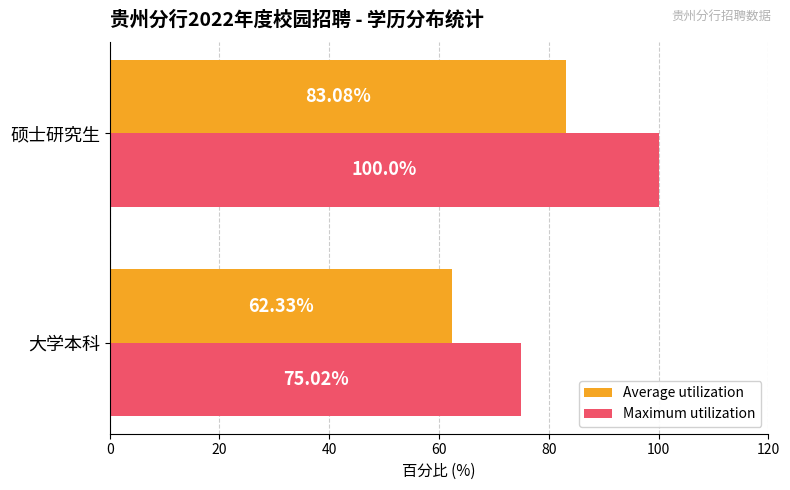

List the labels in order of Average utilization value, smallest first.

大学本科, 硕士研究生